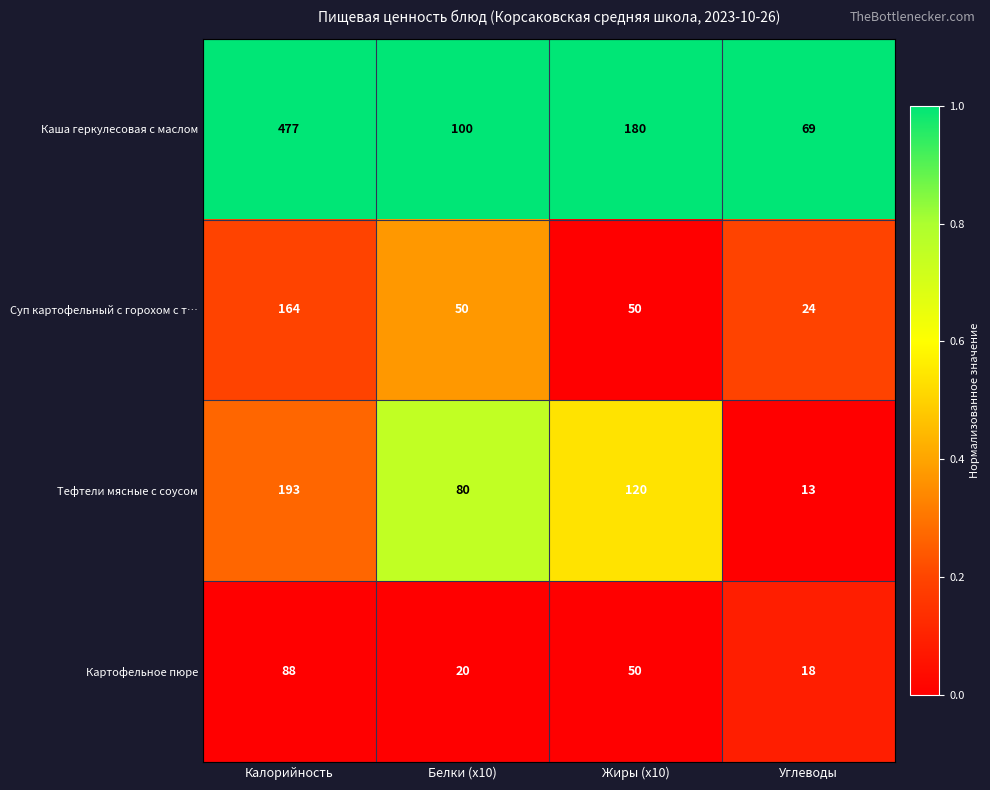

What is the average value of the Суп картофельный с горохом с т… series?

72